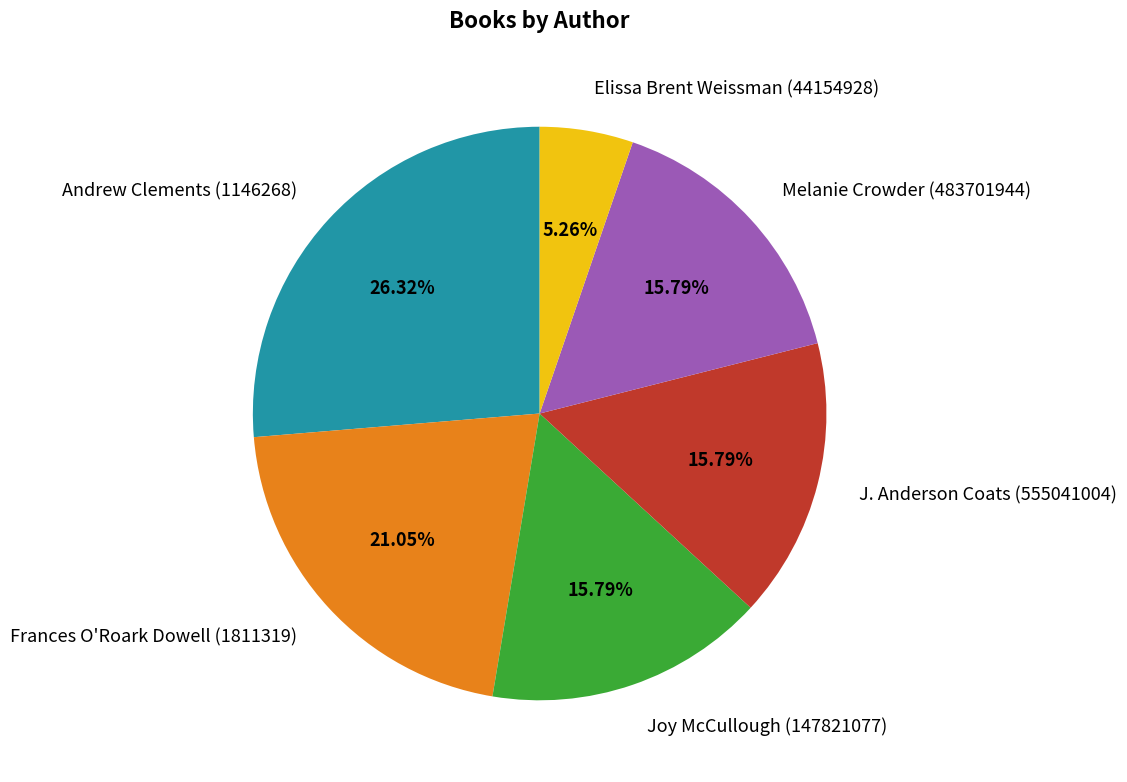

Is the sum of Andrew Clements (1146268) and Frances O'Roark Dowell (1811319) greater than half?

No